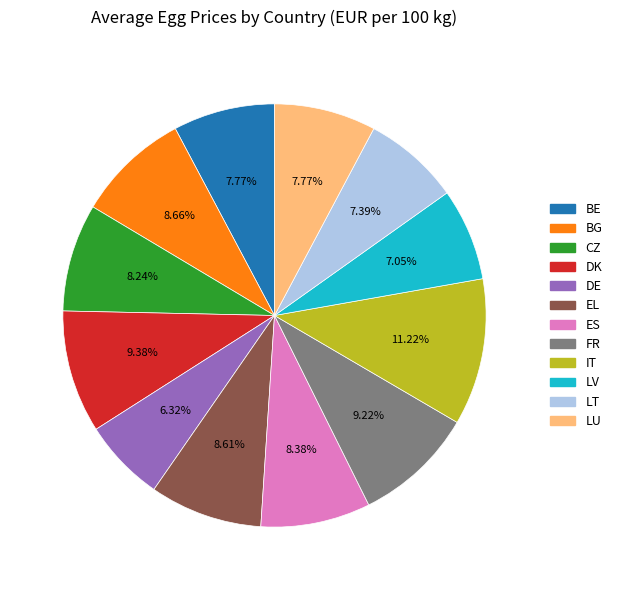

To the nearest percent, what is the difference between the largest and smallest slice percentages?

5%